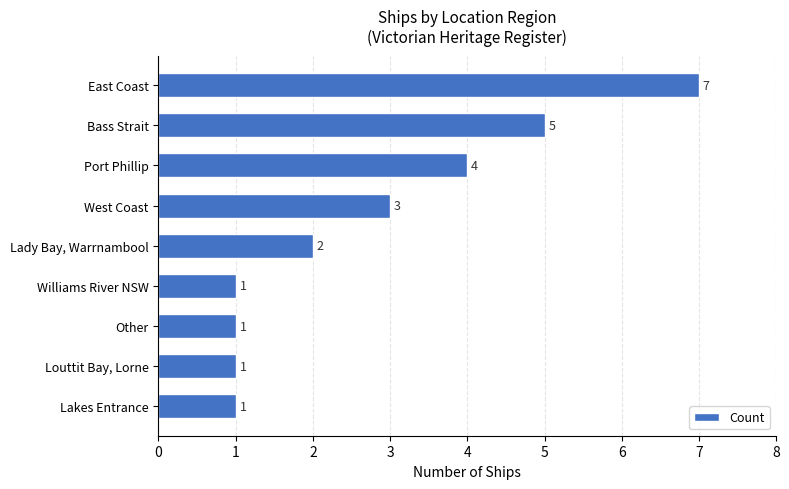

At which label is the value closest to 4?

Port Phillip